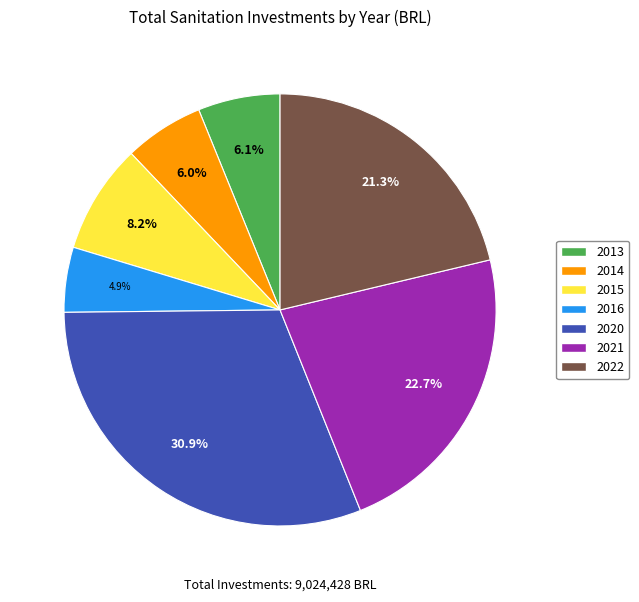

The 2013 slice represents 1% of the pie. True or false?

False